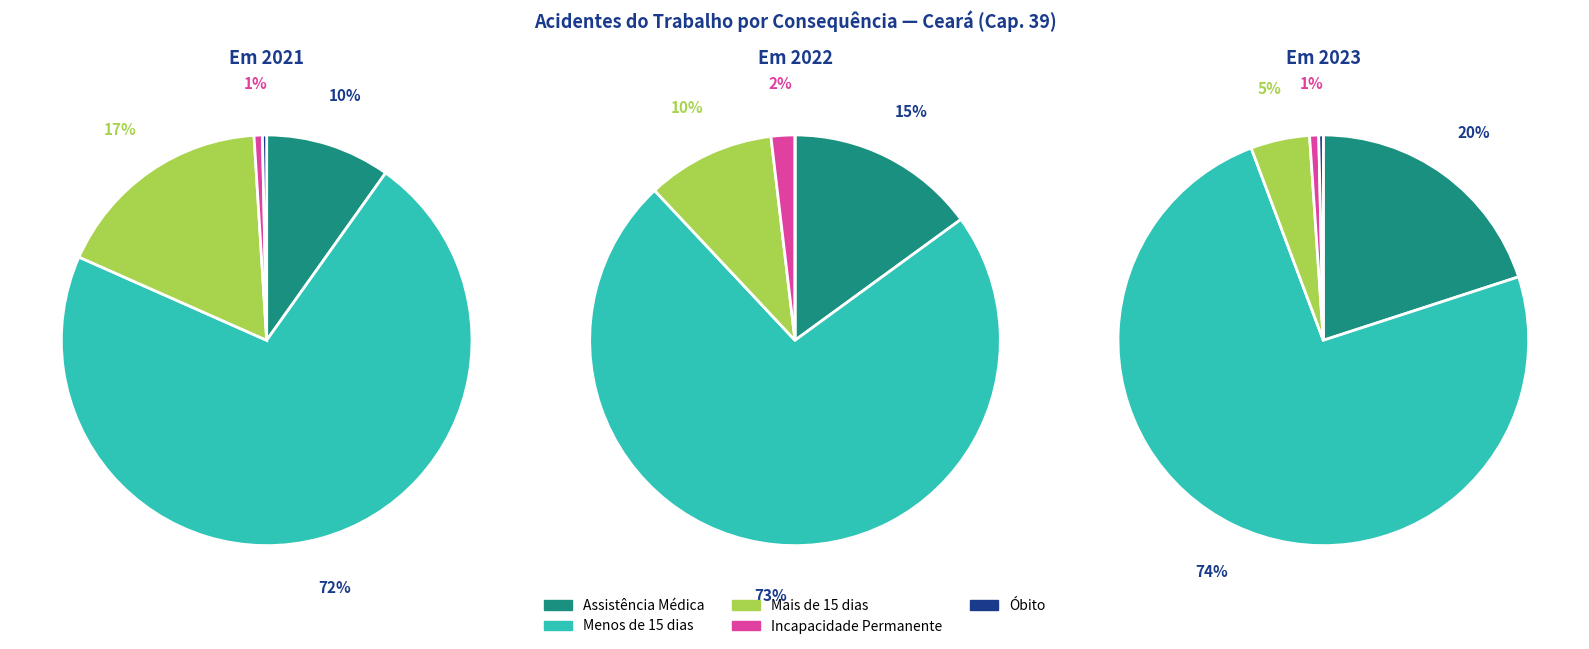

How many slices are in this pie chart?

5